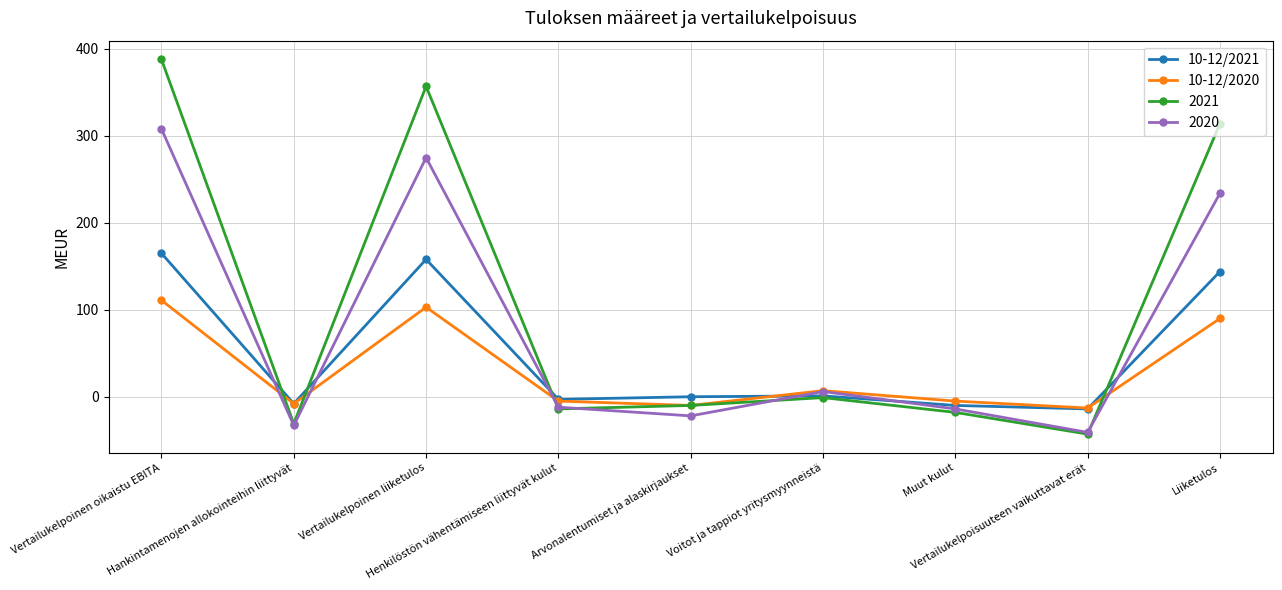

List the series in order of their peak value, highest first.

2021, 2020, 10-12/2021, 10-12/2020